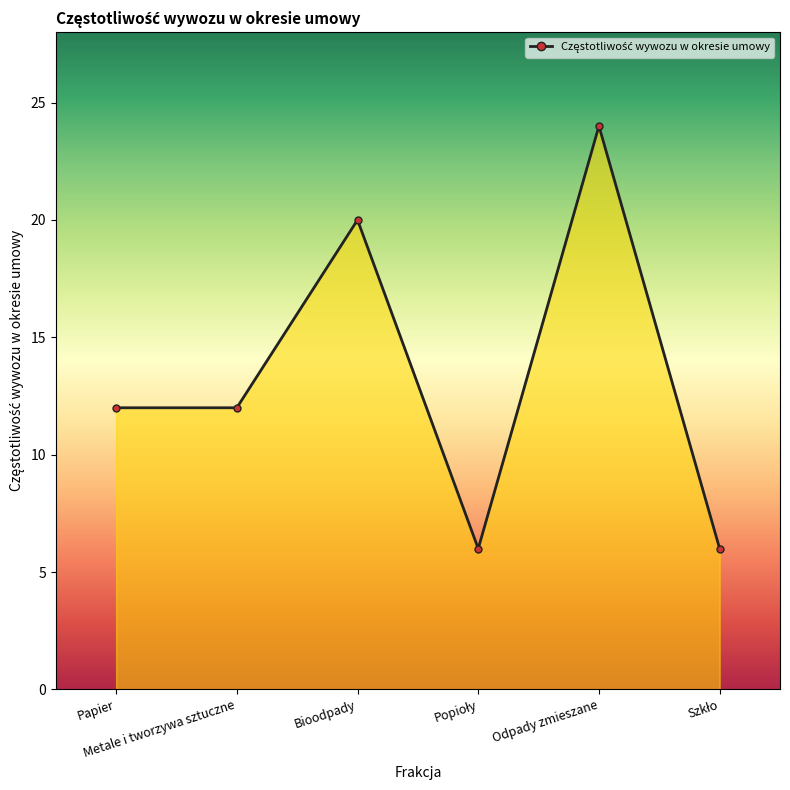

Reading right to left, what are all the values shown in this chart?

6	24	6	20	12	12